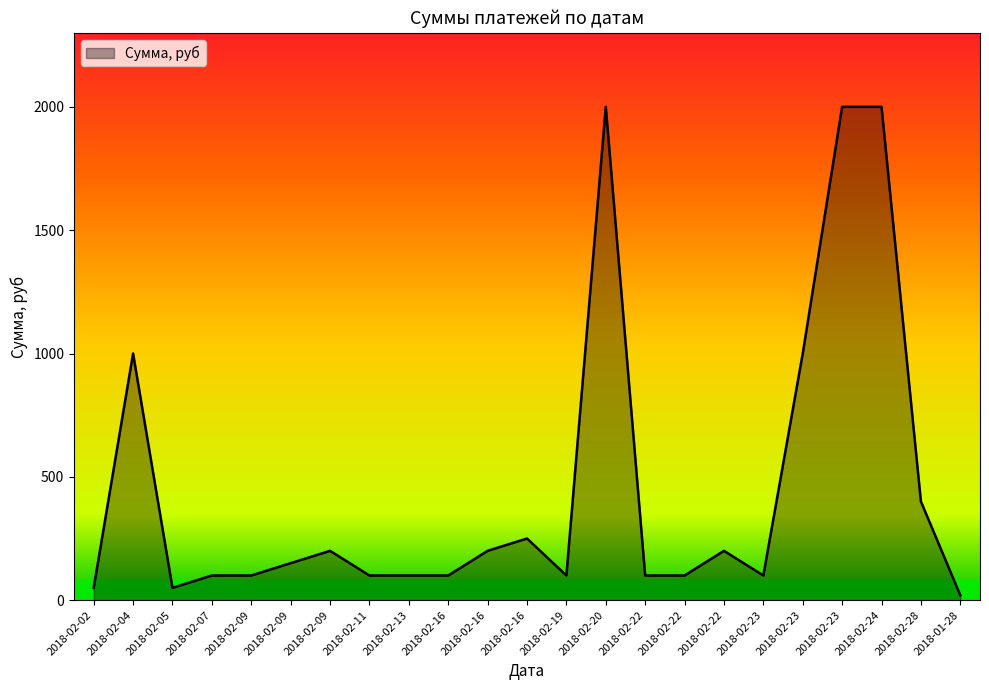

How many lines are shown in the chart?

1